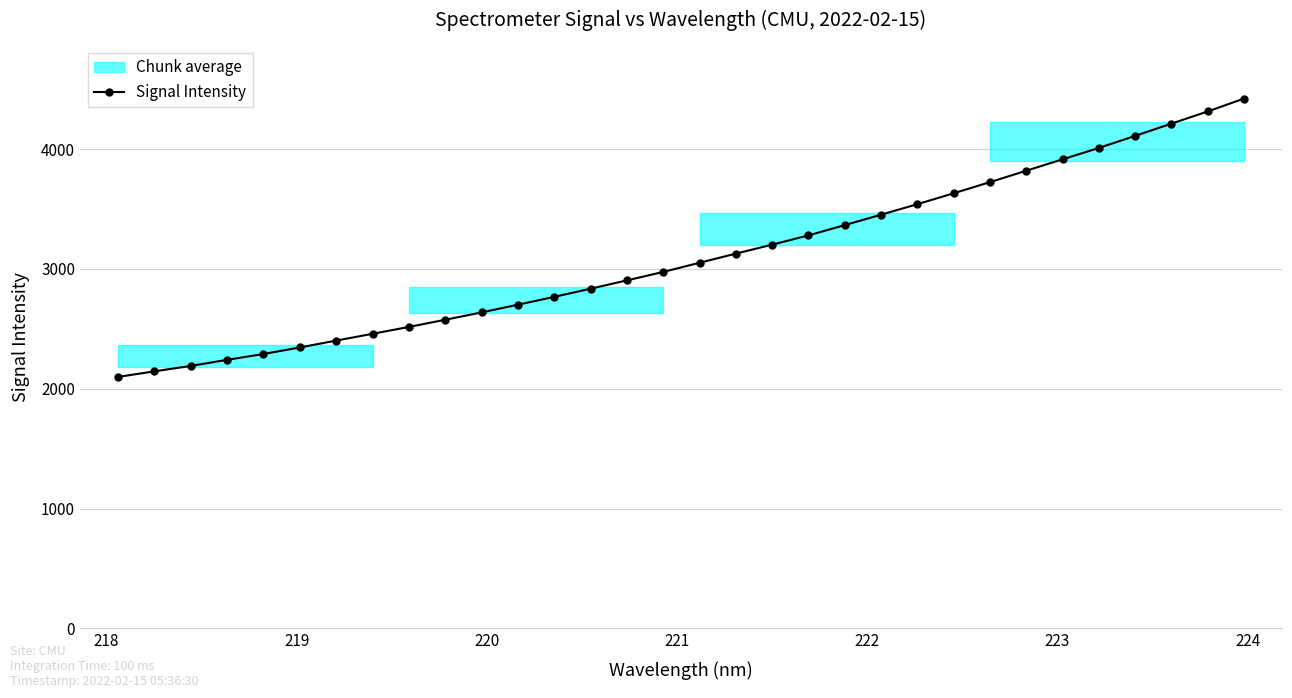

What is the lowest value of the Signal Intensity series?

2098.5